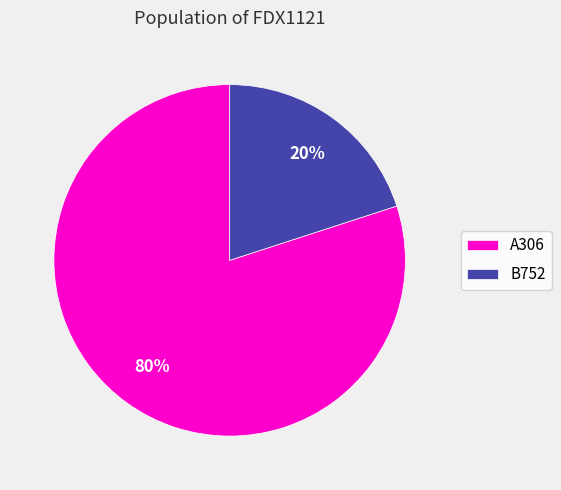

Which slice is the smallest?

B752